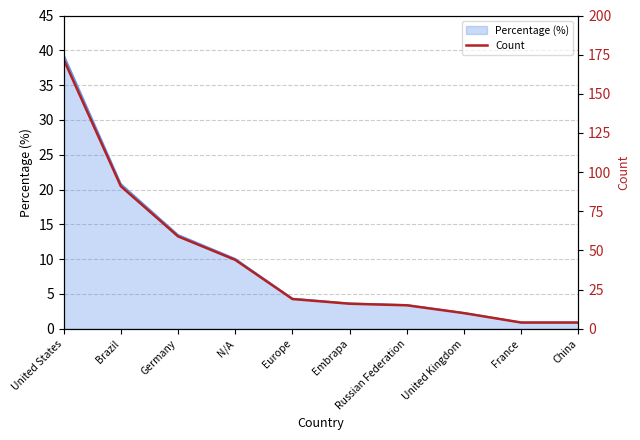

What is the label of the 6th point from the left?

Embrapa